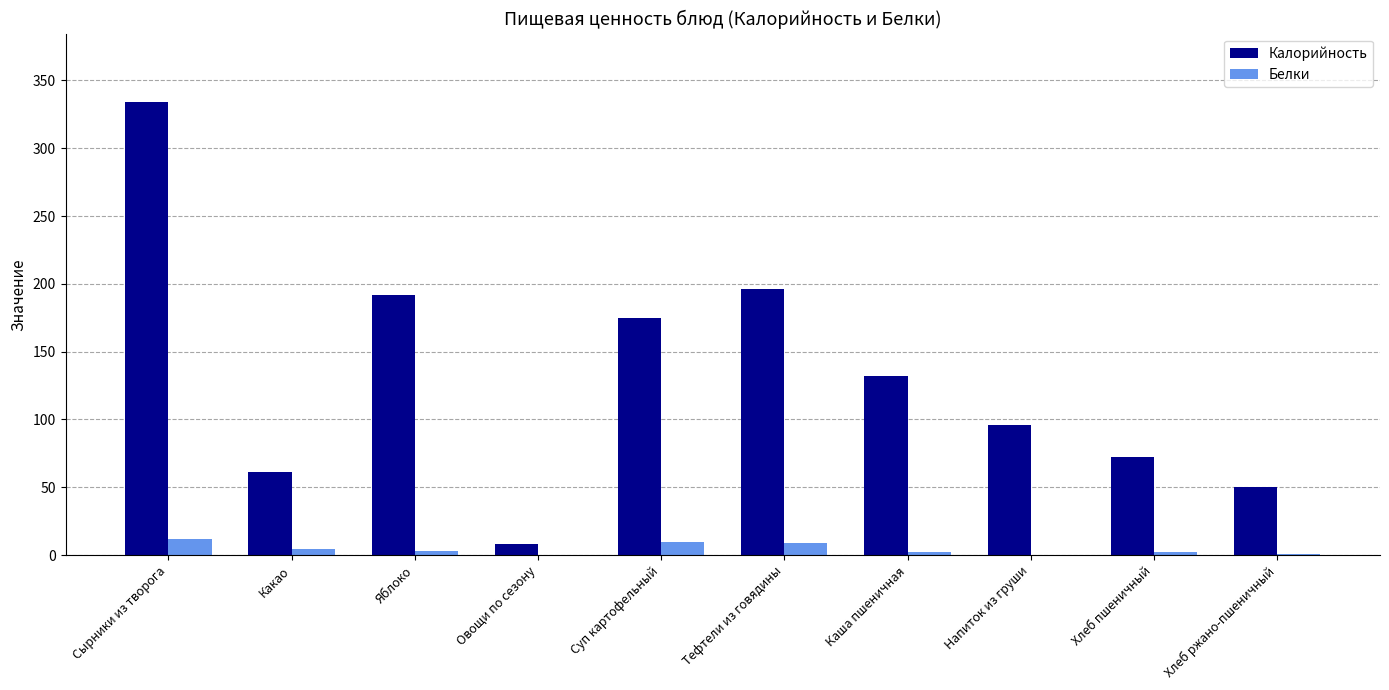

Which series changed the most between Сырники из творога and Какао?

Калорийность